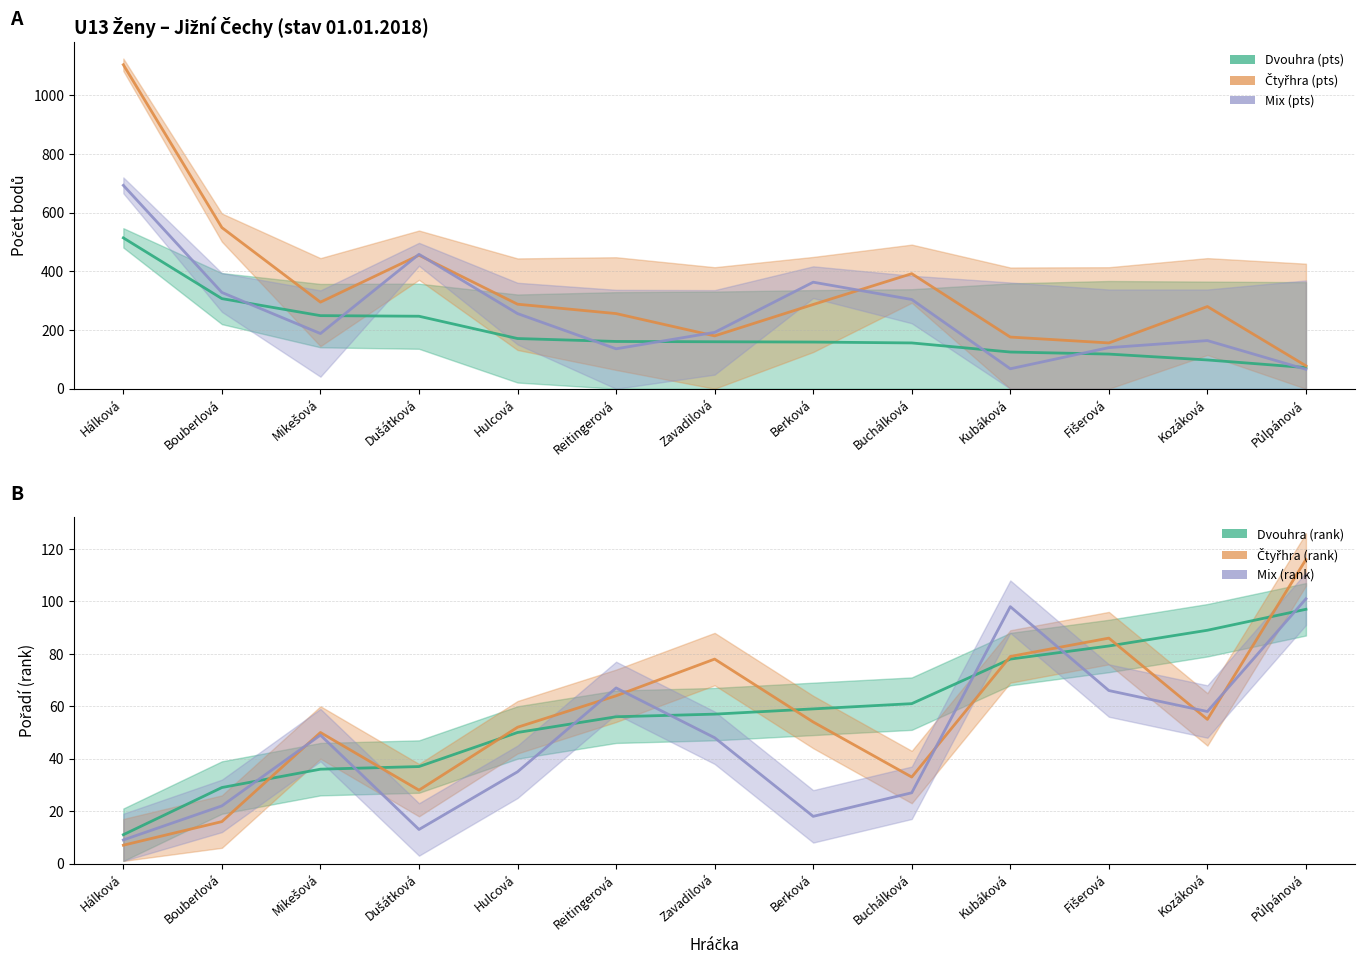

At which label is Dvouhra (rank) closest to 54?

Reitingerová